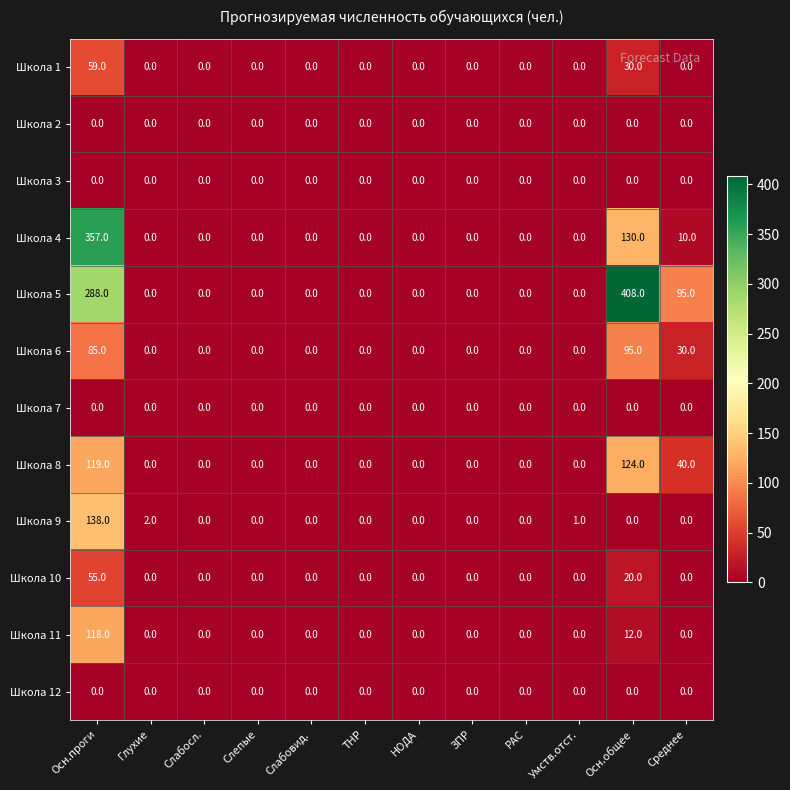

At which category is the sum across all series the highest?

Осн.проги